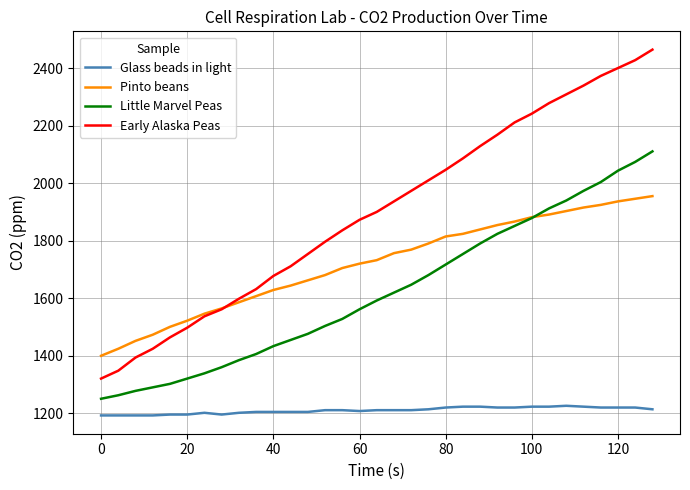

True or false: Glass beads in light and Little Marvel Peas intersect in this chart.

False